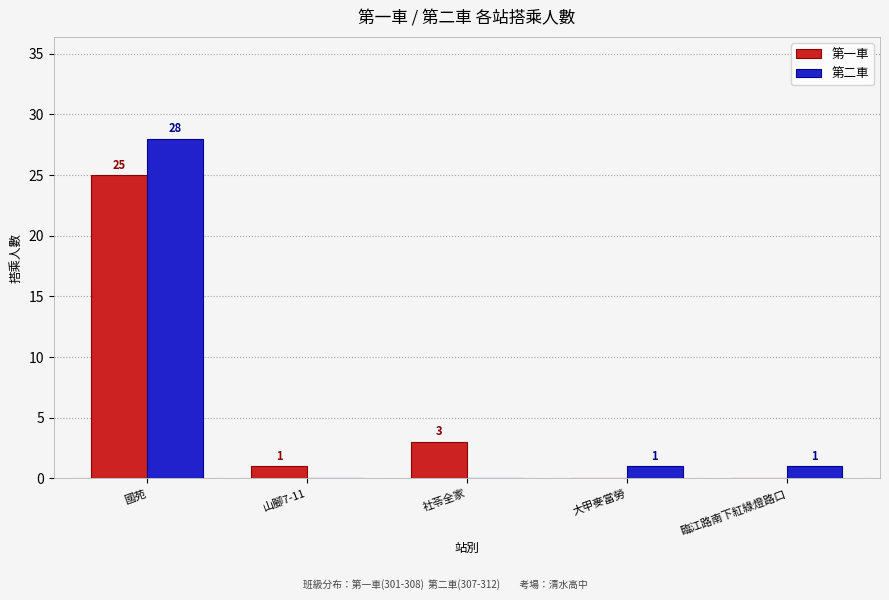

What are all the series names shown in the legend?

第一車, 第二車